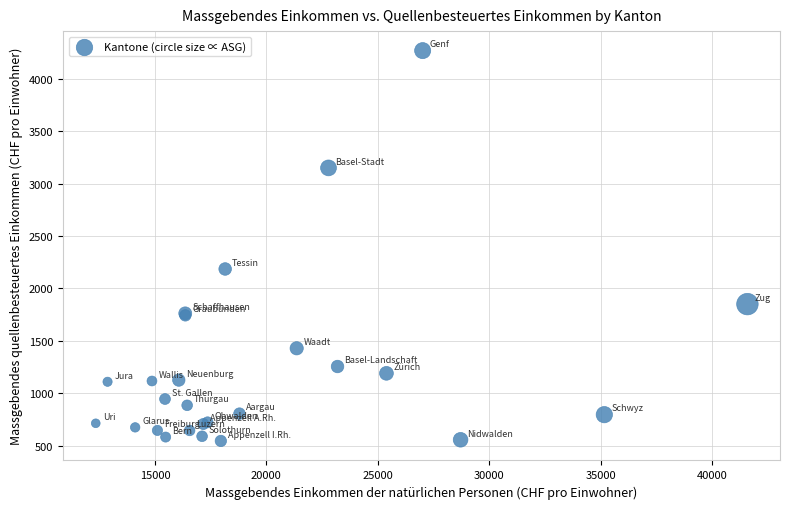

What Y value in the scatter plot is closest to 2406?

2185.6